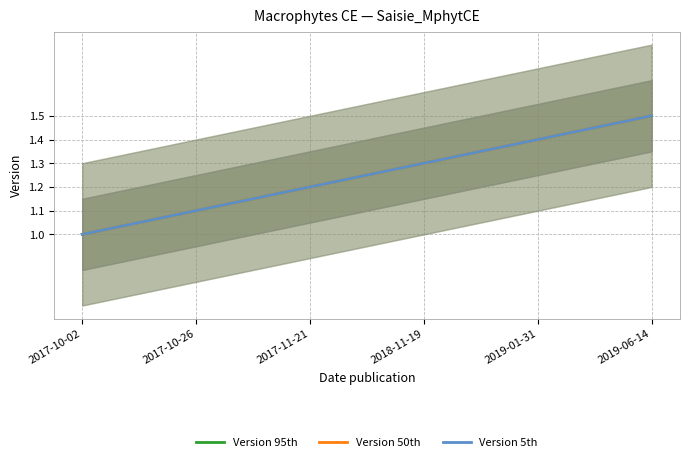

True or false: Version 50th and Version 5th cross at least once.

False